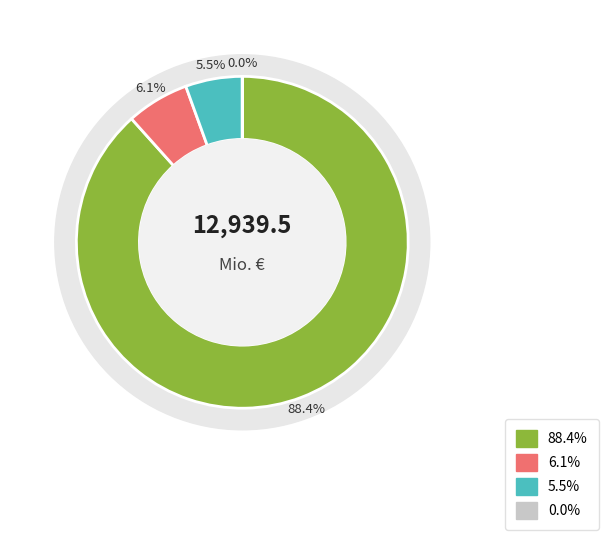

How many slices are in this pie chart?

4